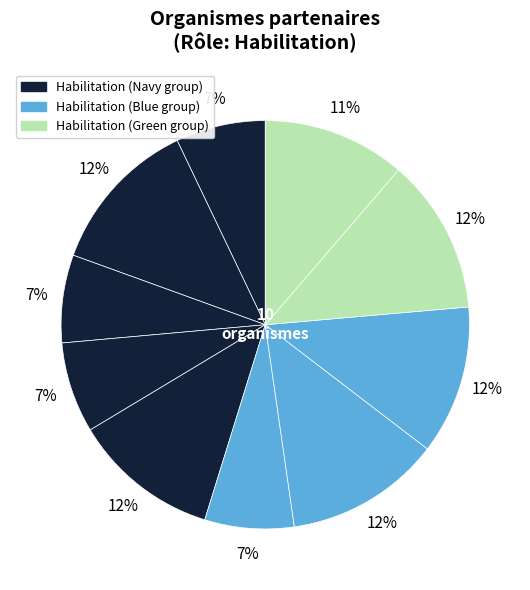

Count the number of slices in the pie.

10